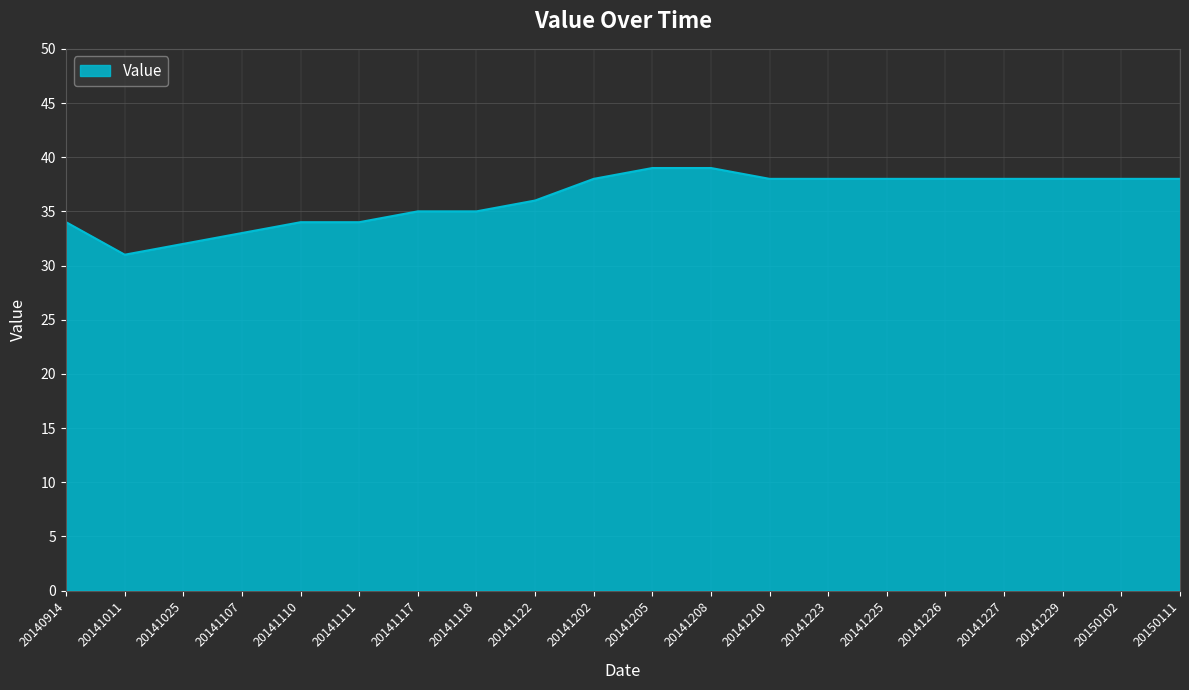

What is the maximum value shown in the chart?

39